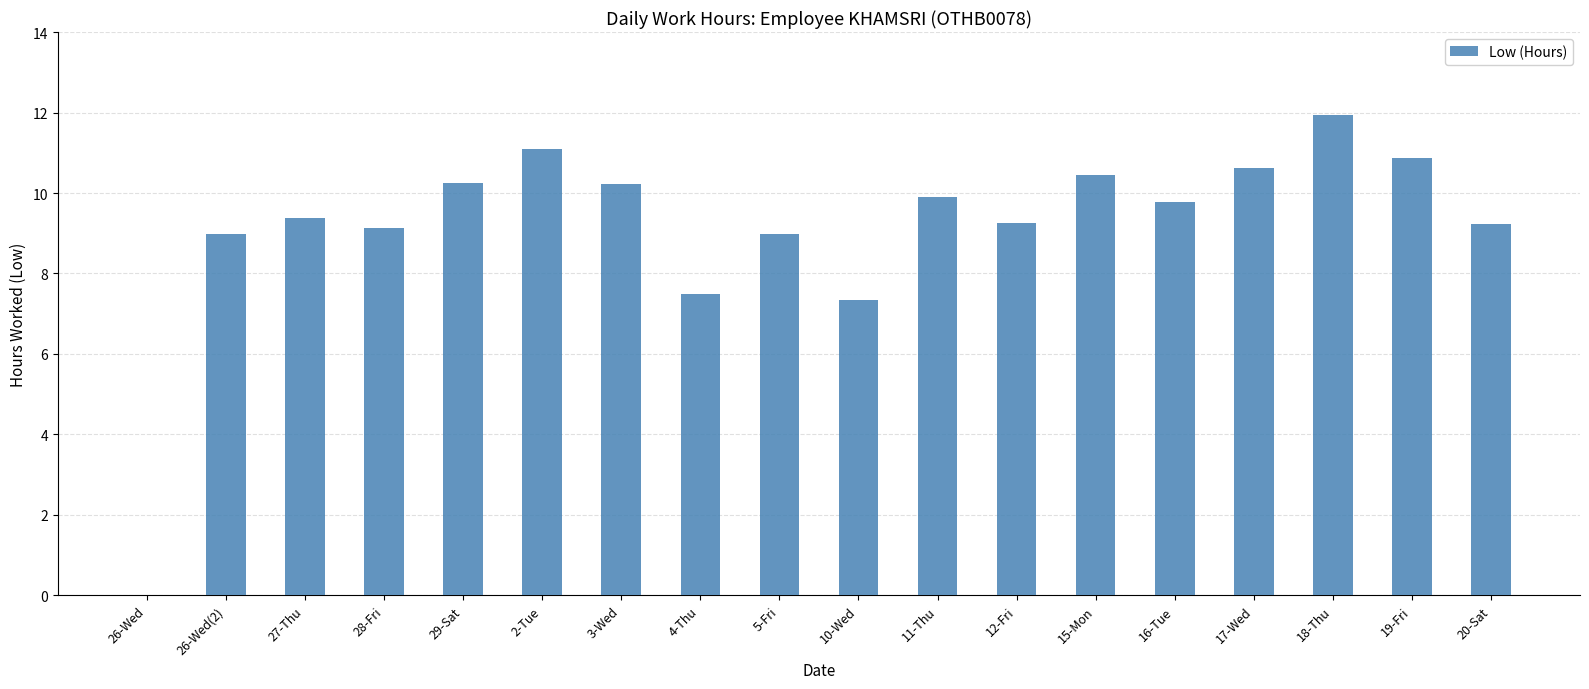

Is it true that the value at 26-Wed(2) is 9.0?

True